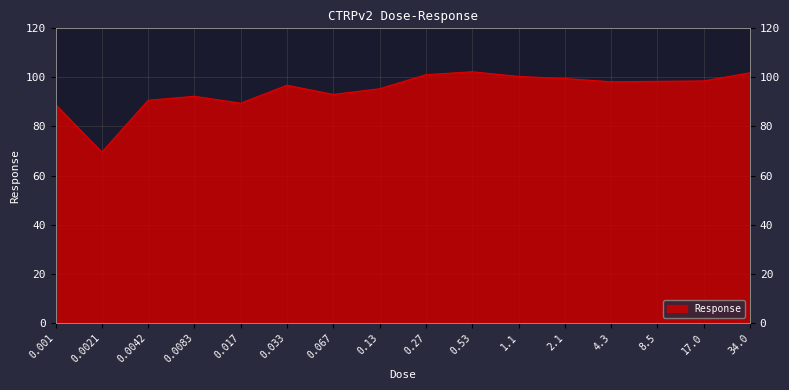

List the labels in order of value, largest first.

0.53, 34.0, 0.27, 1.1, 2.1, 17.0, 8.5, 4.3, 0.033, 0.13, 0.067, 0.0083, 0.0042, 0.017, 0.001, 0.0021